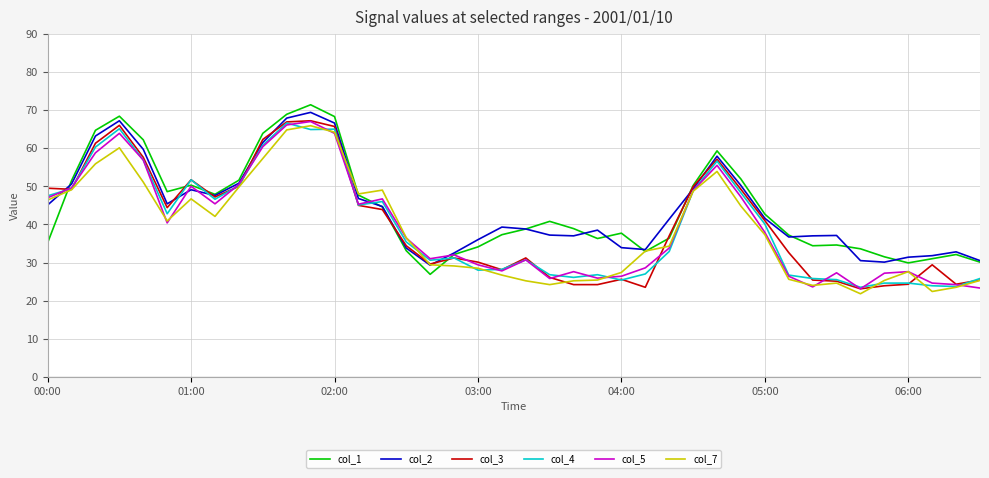

What is the greatest value displayed?

71.4